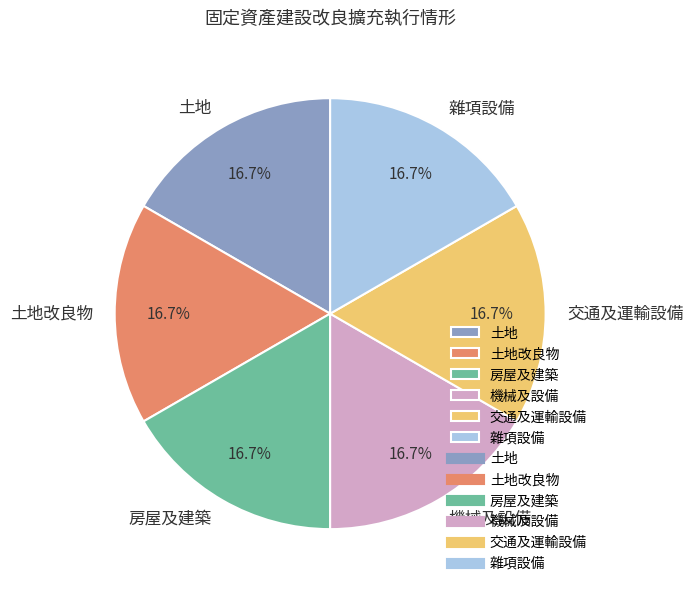

Count the number of slices in the pie.

6